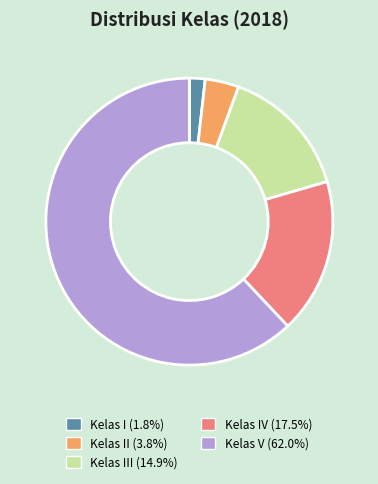

How many slices are in this pie chart?

5